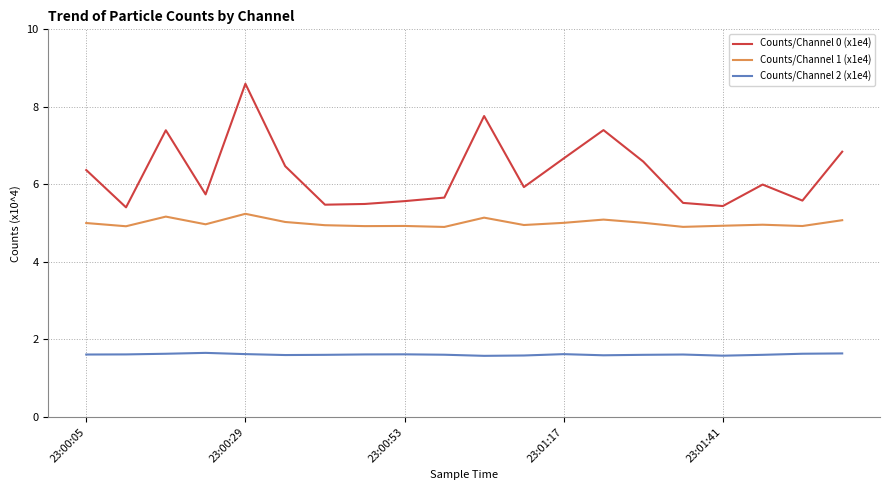

True or false: Counts/Channel 2 (x1e4) and Counts/Channel 1 (x1e4) cross at least once.

False